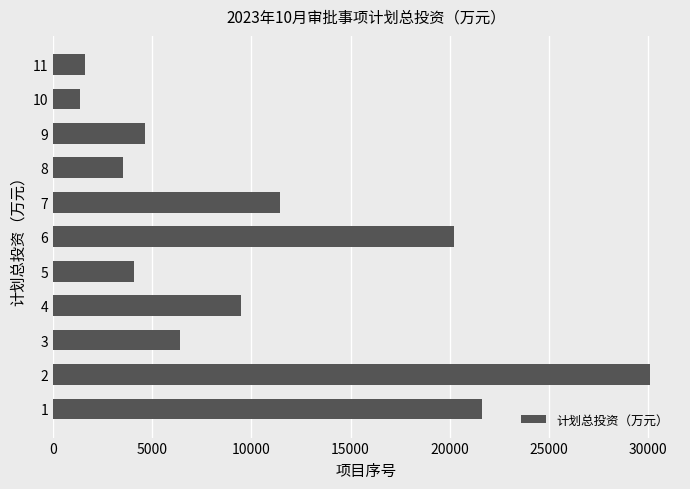

Is it true that the value at 4 is 9464.3?

True